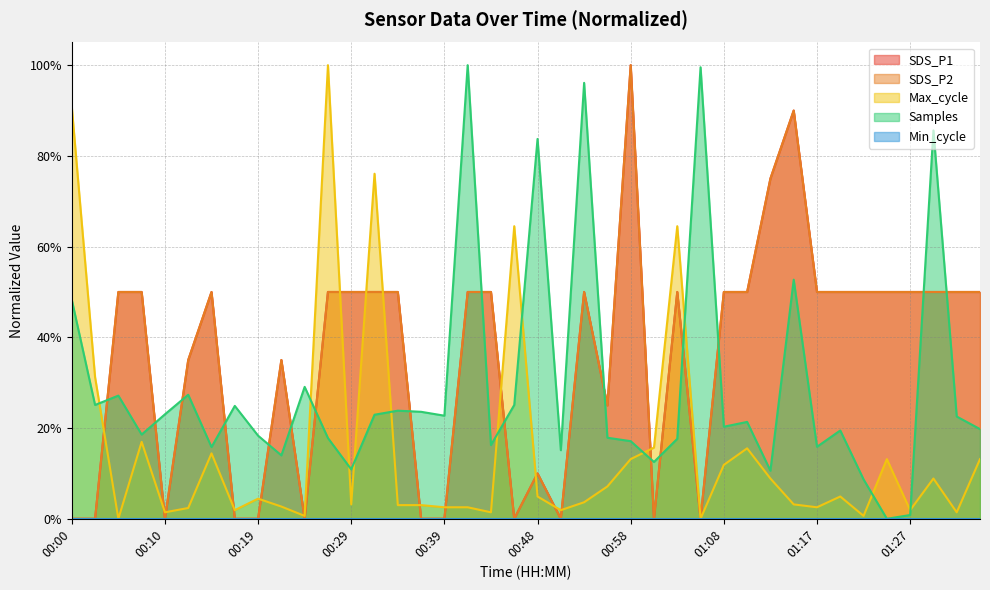

List the labels in order of SDS_P2 value, smallest first.

00:00, 00:02, 00:10, 00:17, 00:19, 00:24, 00:36, 00:39, 00:46, 00:51, 01:00, 01:05, 00:48, 00:56, 00:12, 00:22, 00:05, 00:07, 00:14, 00:27, 00:29, 00:31, 00:34, 00:41, 00:43, 00:53, 01:03, 01:08, 01:10, 01:17, 01:20, 01:22, 01:25, 01:27, 01:30, 01:32, 01:35, 01:13, 01:15, 00:58